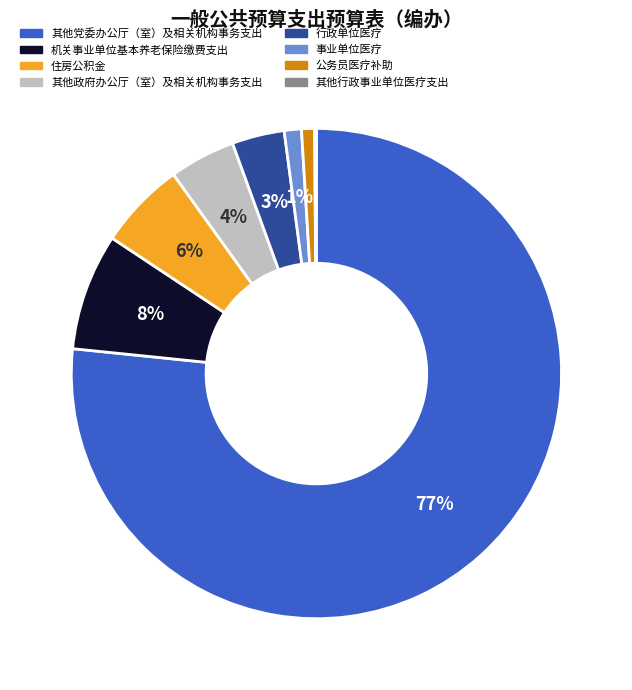

Which slice is the largest?

其他党委办公厅（室）及相关机构事务支出